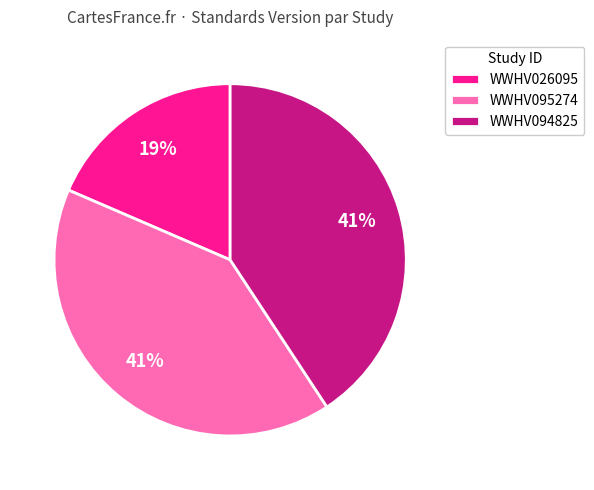

Combined, do WWHV095274 and WWHV026095 account for over 50%?

Yes